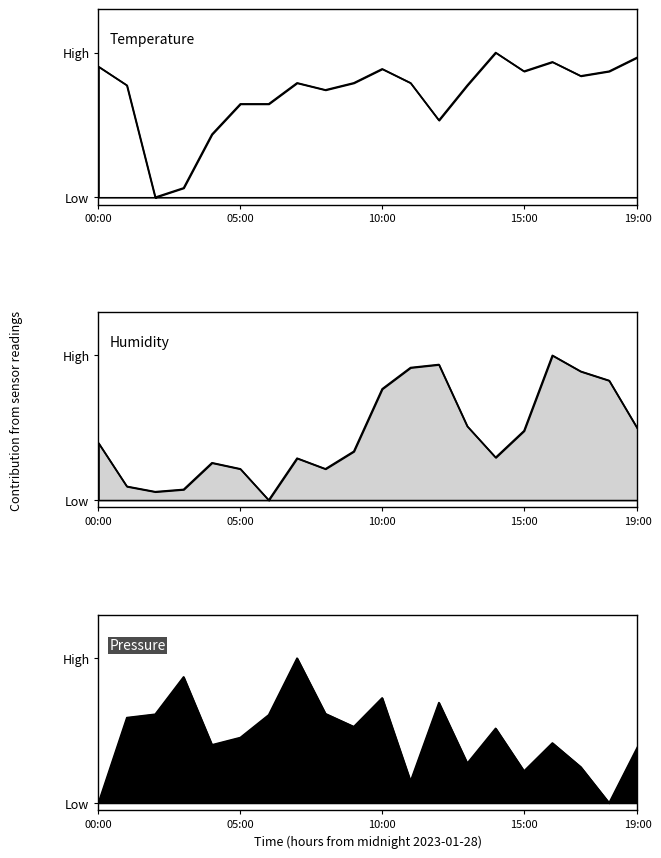

At how many categories does at least one series exceed 0?

20